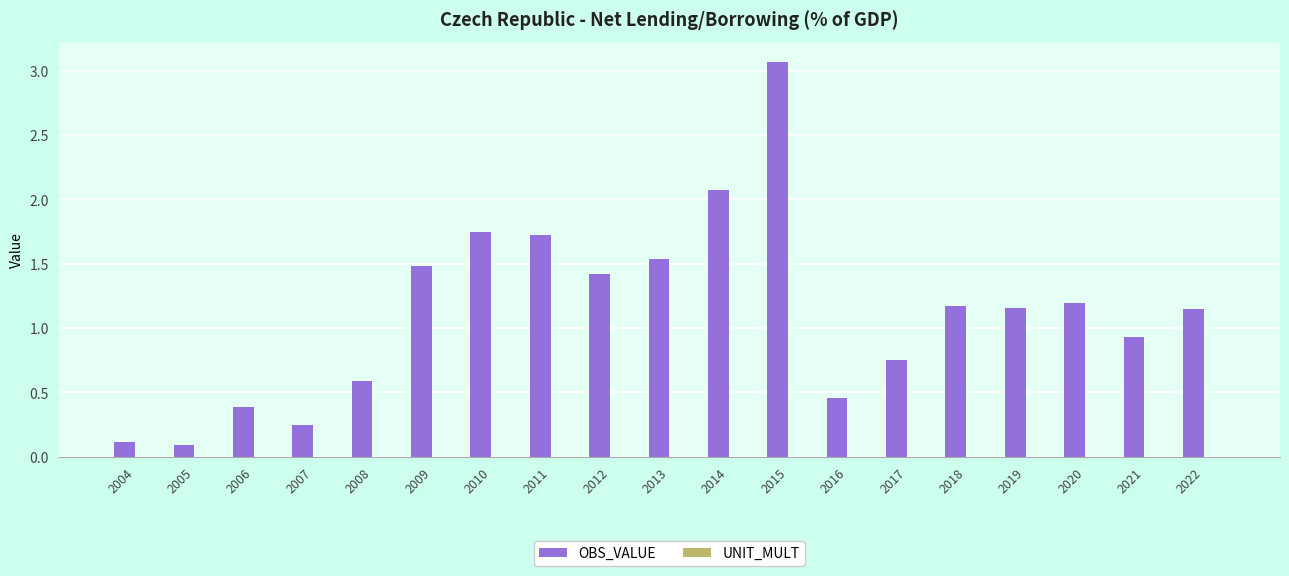

What is the change in value from 2009 to 2019?

-0.3